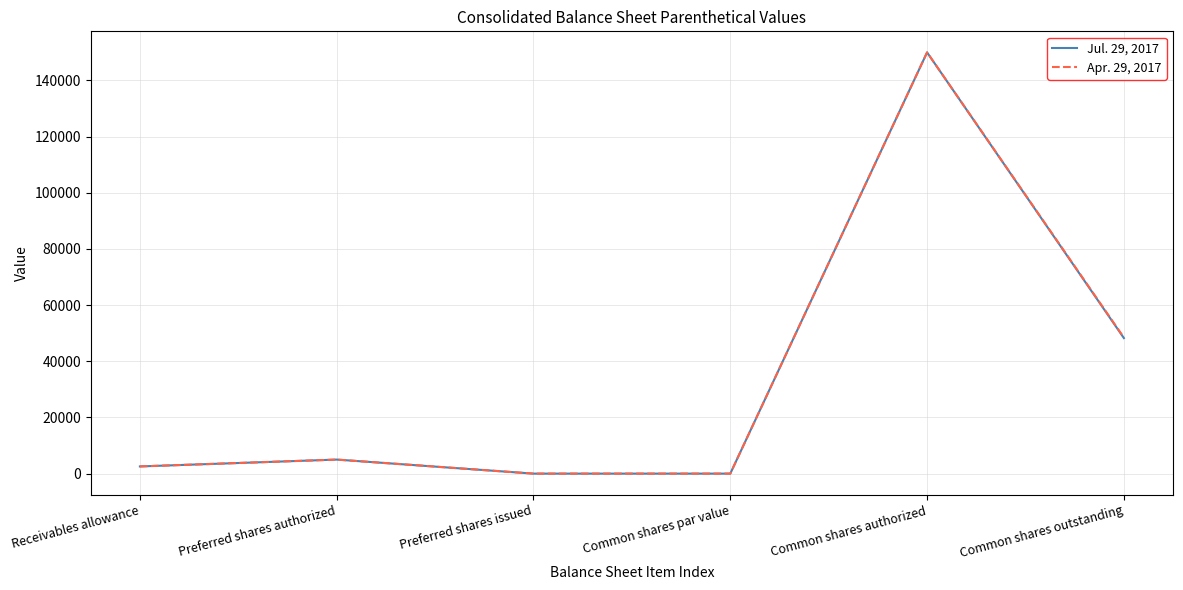

What are all the series names shown in the legend?

Jul. 29, 2017, Apr. 29, 2017